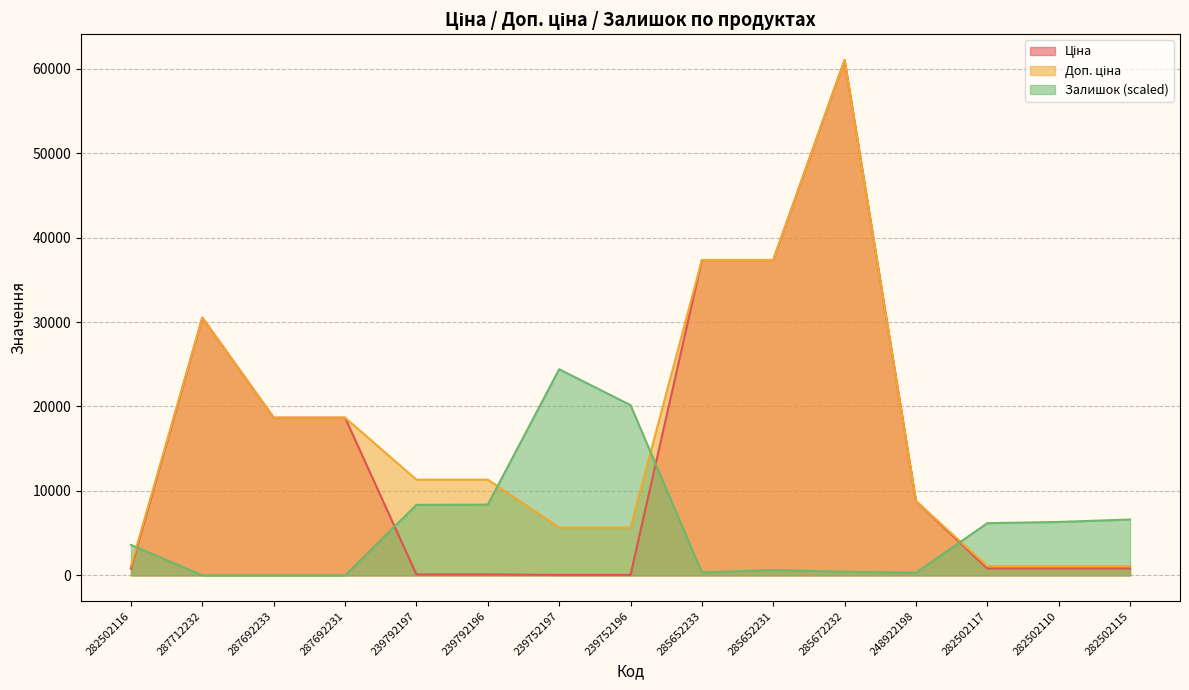

Does the chart have visible grid lines?

Yes